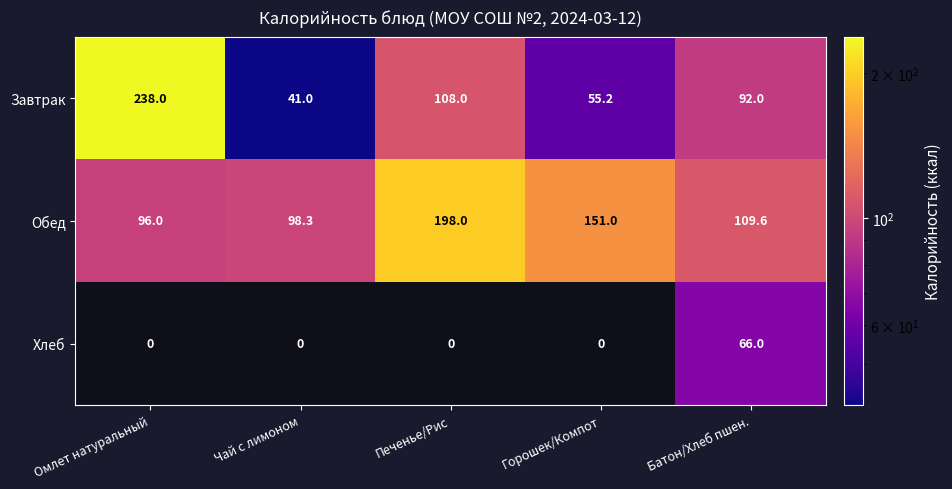

Which series has the widest spread of values?

Завтрак